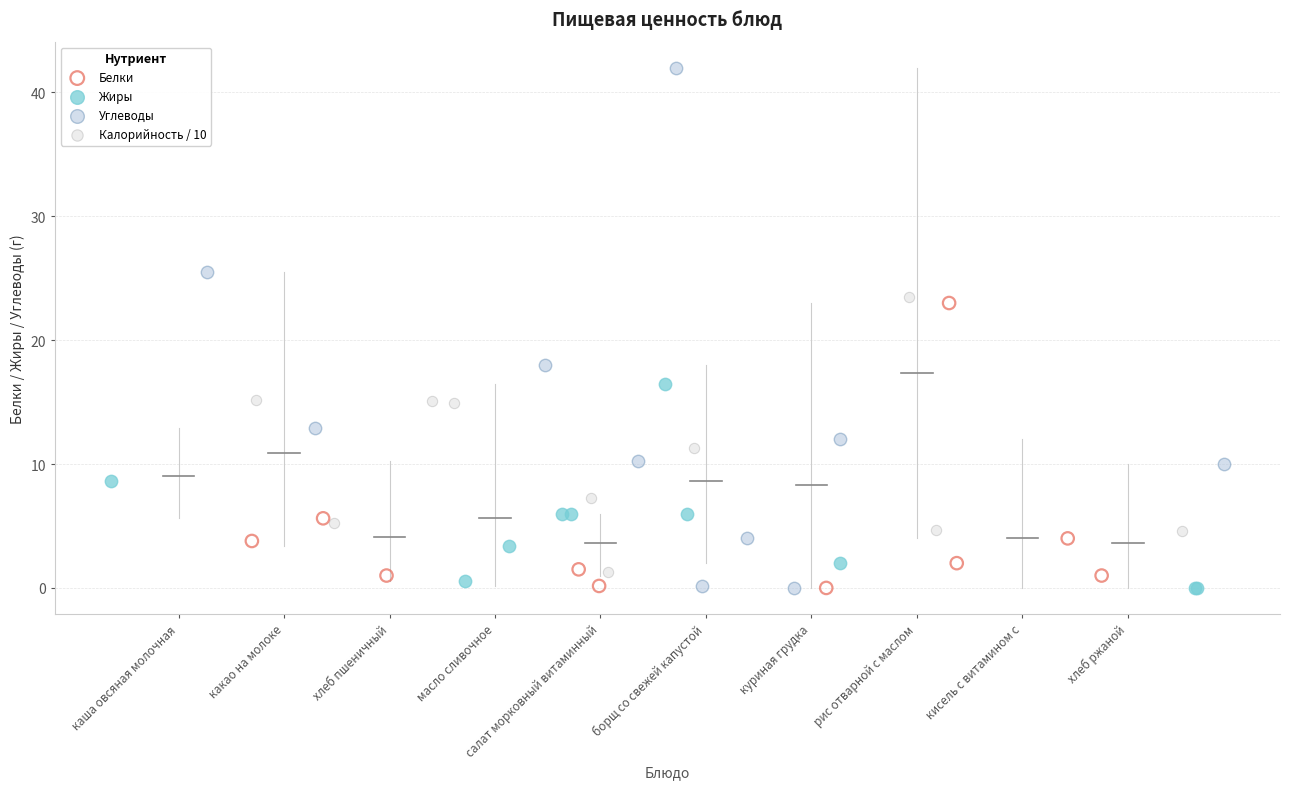

Which series reaches the maximum Y coordinate?

Углеводы